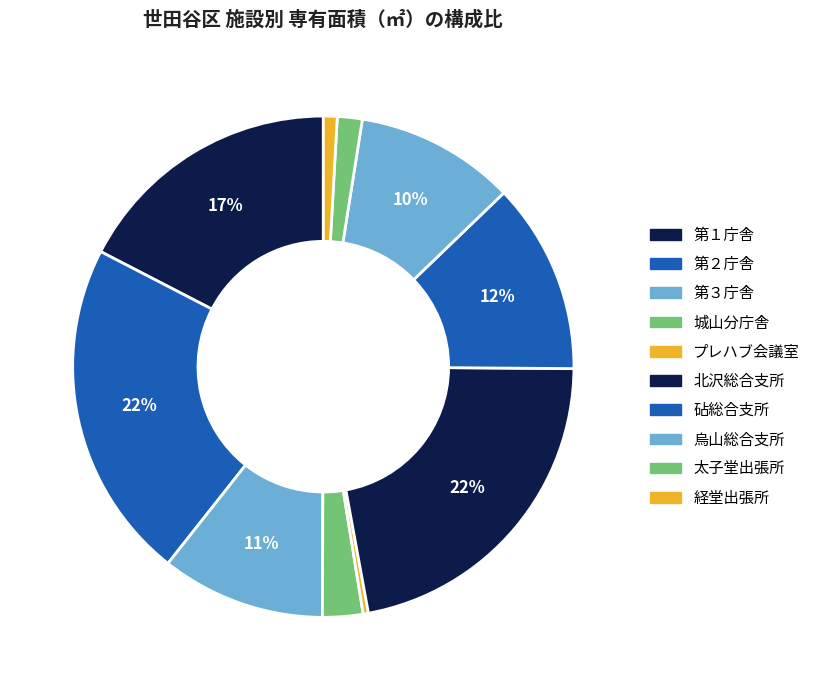

To the nearest percent, what is the difference between the largest and smallest slice percentages?

22%